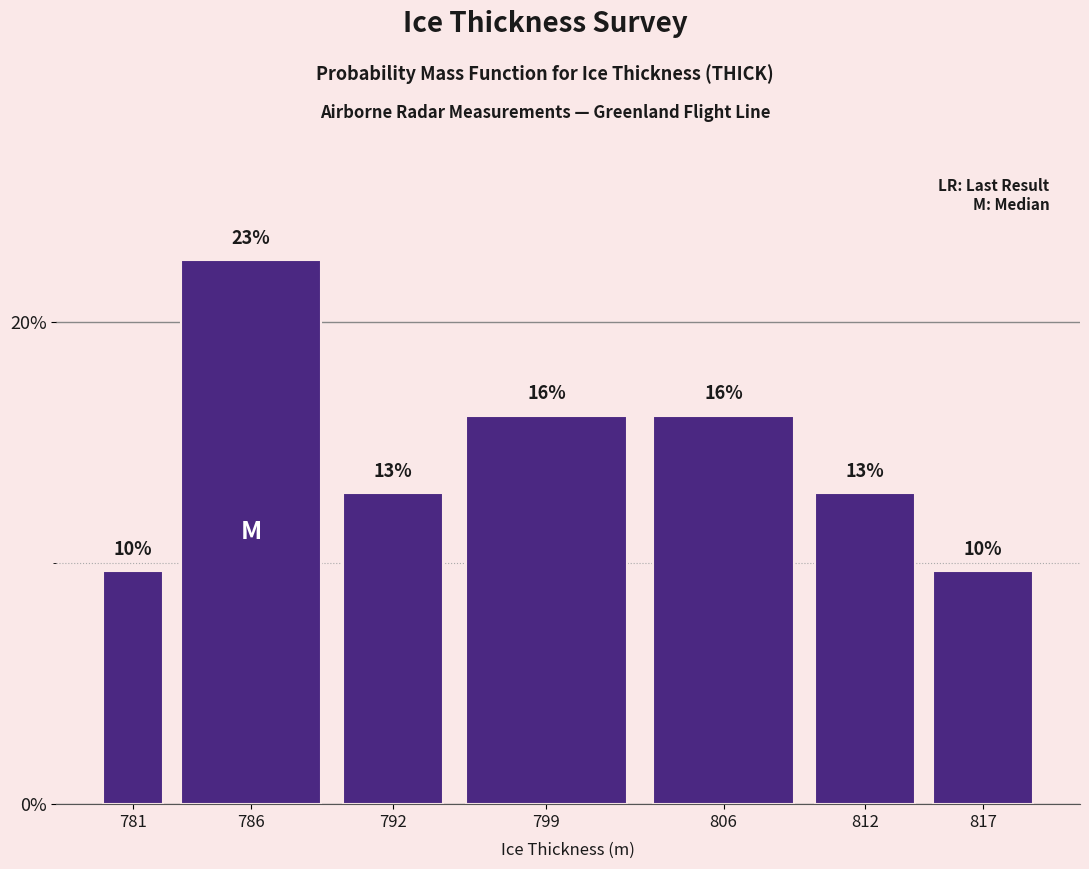

How many bars are there in total?

7